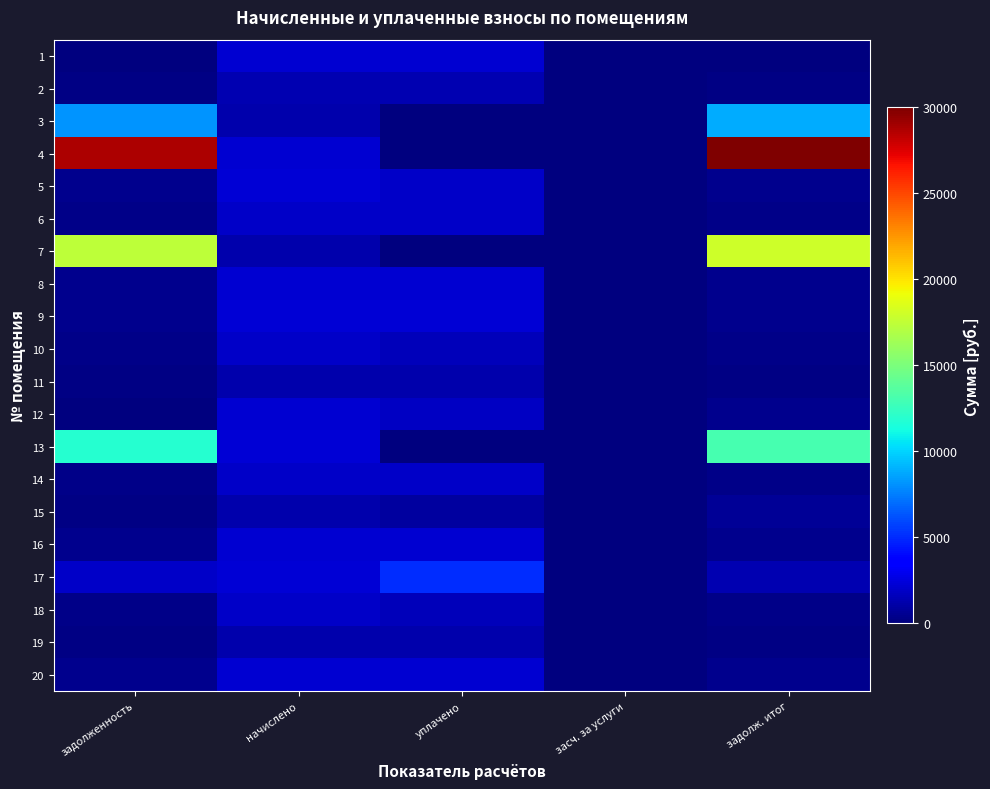

At how many categories does at least one series exceed 405?

4